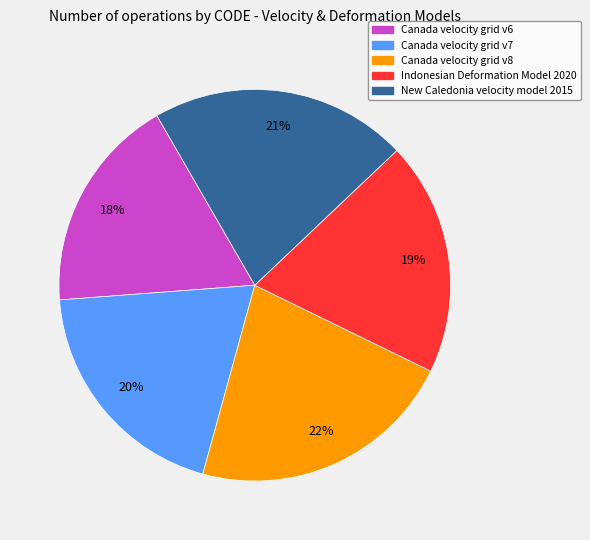

What is the ratio of the value at Canada velocity grid v8 to the value at Canada velocity grid v6?

1.2